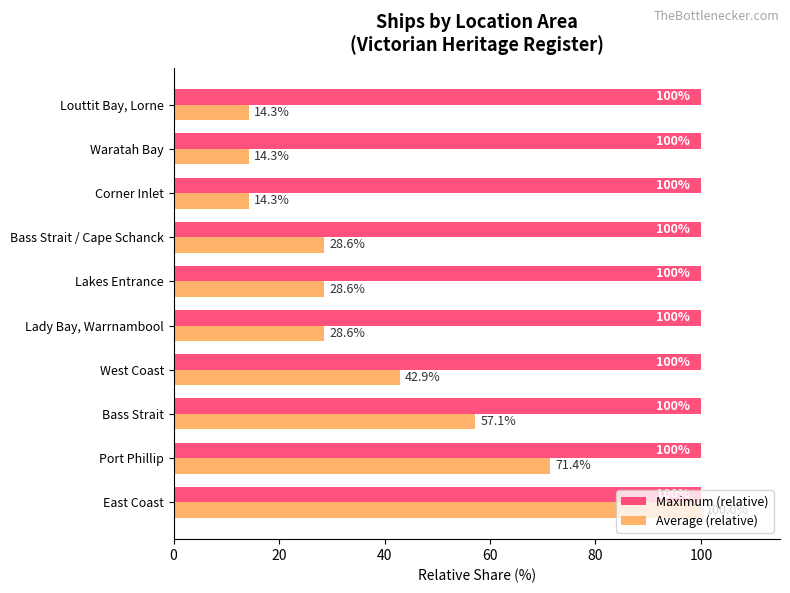

The value of Maximum (relative) at Port Phillip is 175.1. True or false?

False